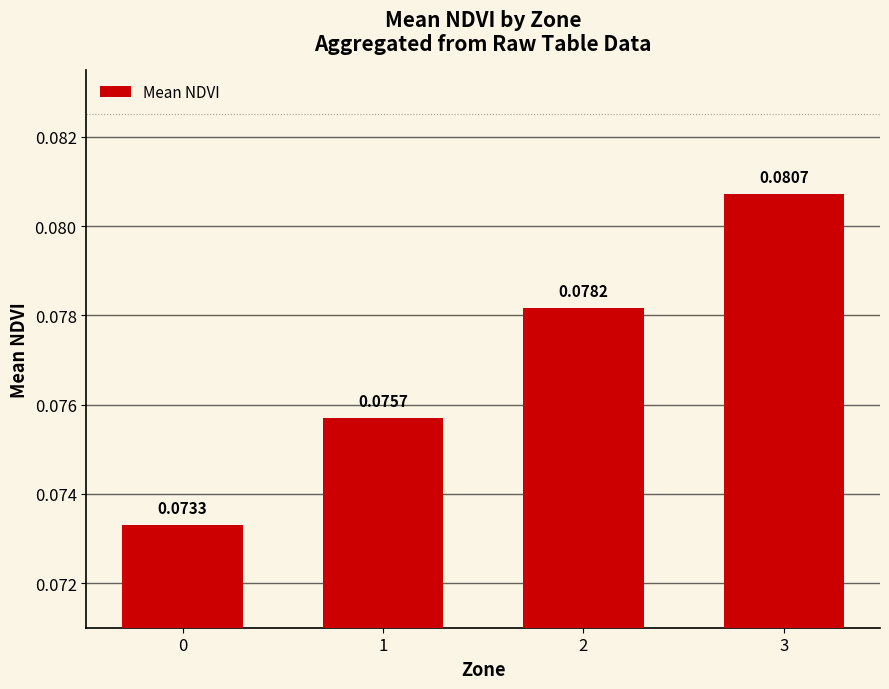

List the labels in order of value, smallest first.

0, 1, 2, 3